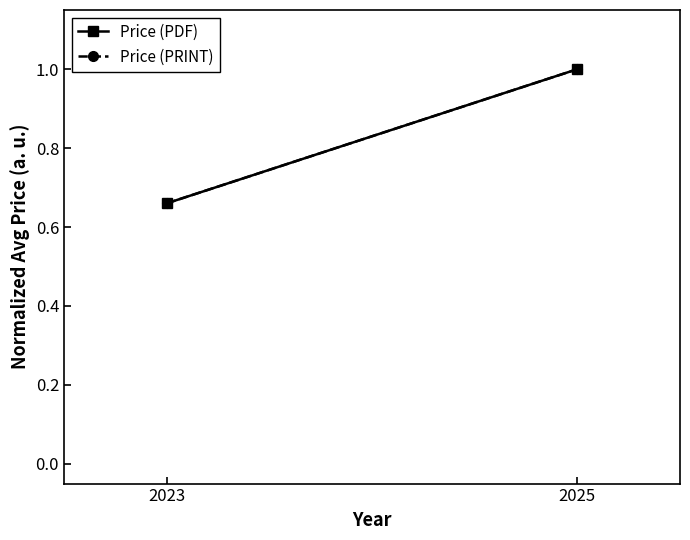

Rank the categories by Price (PRINT) value from highest to lowest.

2025, 2023